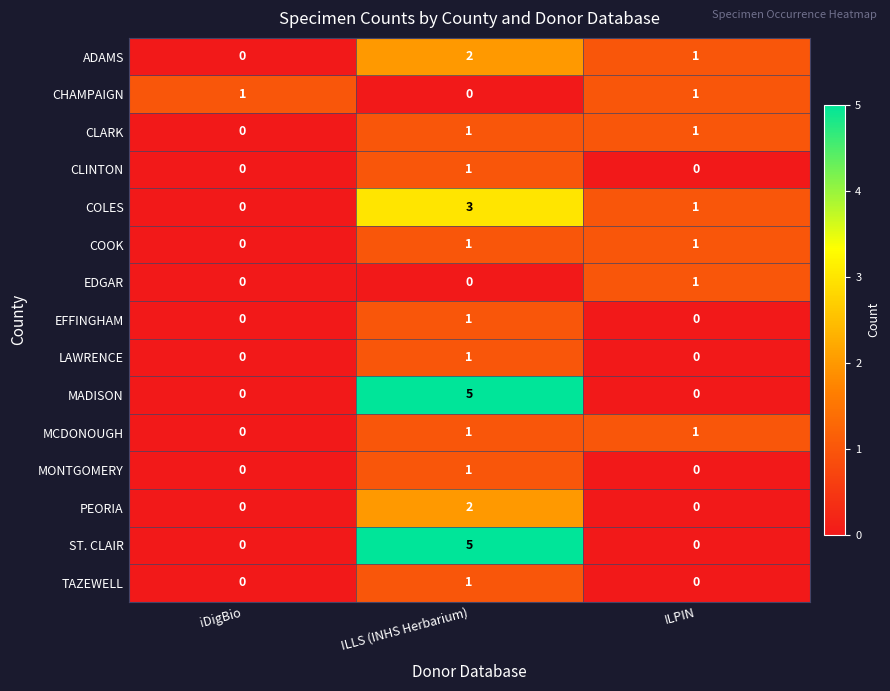

How many series are shown in this chart?

15